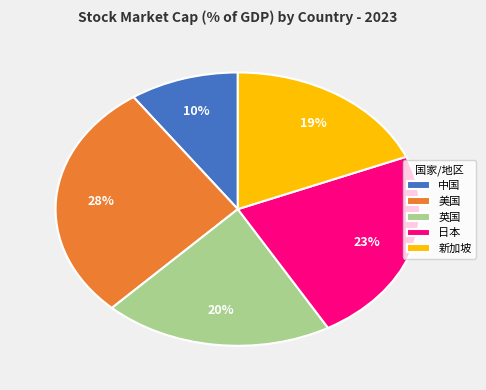

Which has a higher value, 英国 or 美国?

美国